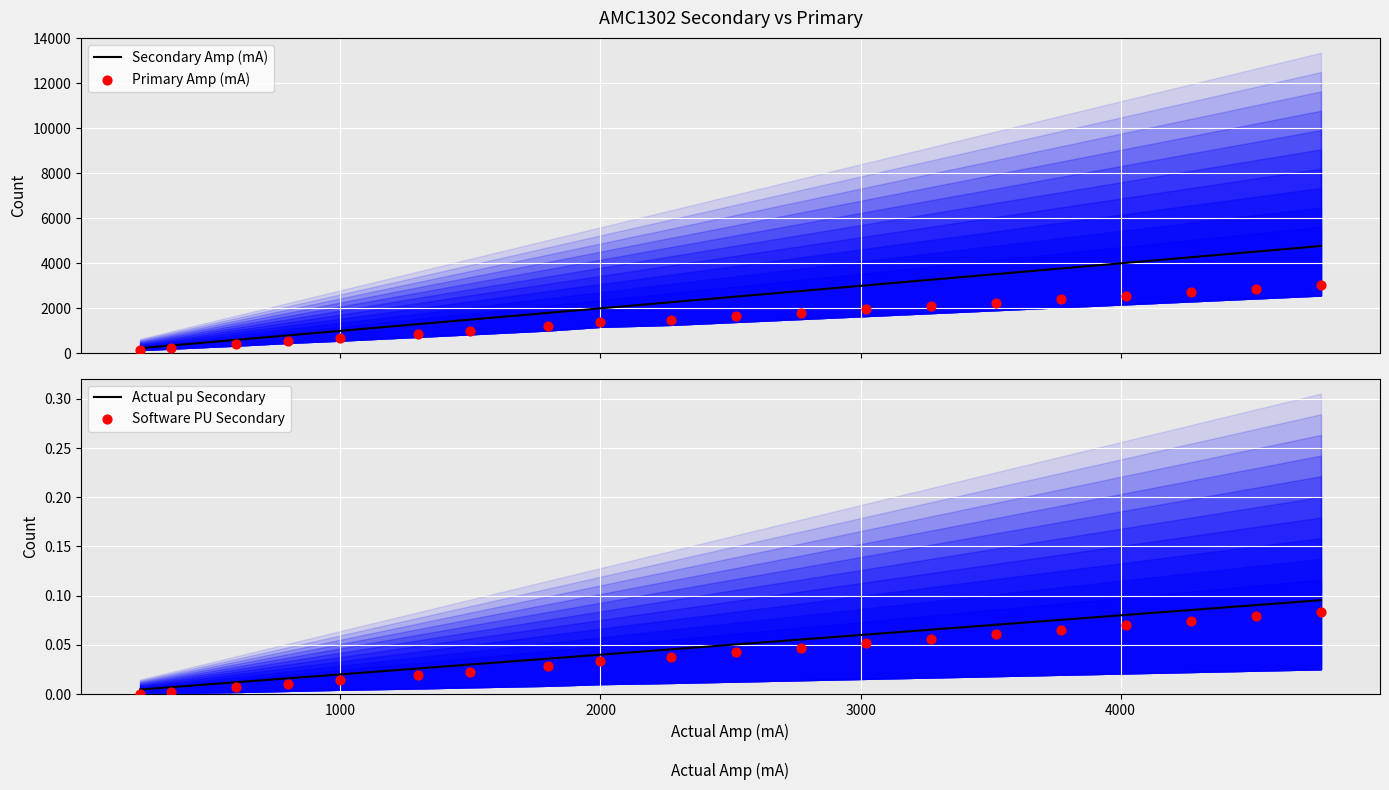

Which series contains the highest Y value?

Secondary Amp (mA)